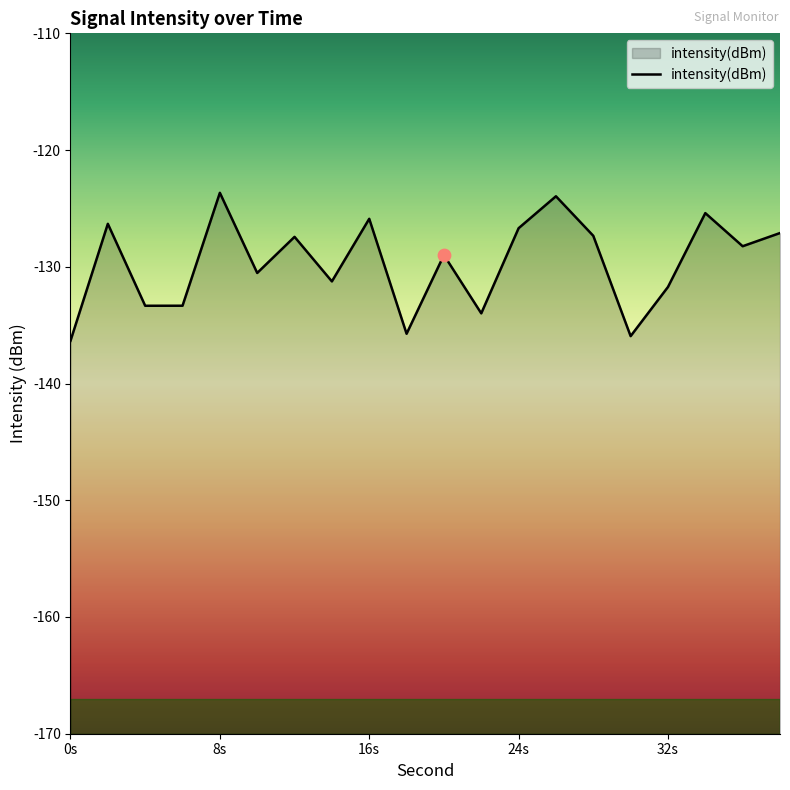

What is the change in value from 24 to 34?

+1.3